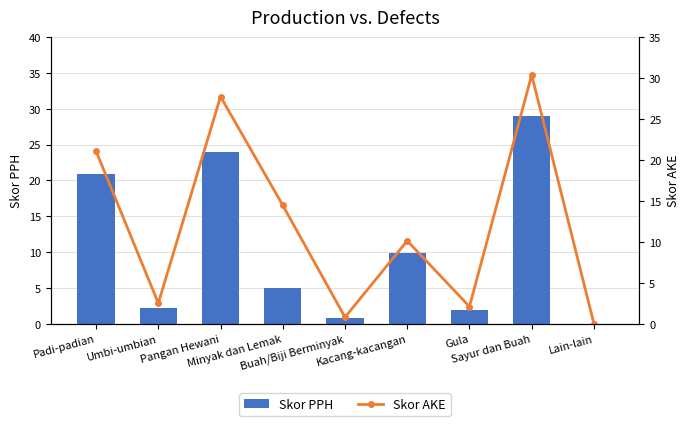

Reading right to left, list all the values displayed in this chart.

Skor PPH: Lain-lain=0.0	Sayur dan Buah=29.0	Gula=1.9	Kacang-kacangan=9.9	Buah/Biji Berminyak=0.8	Minyak dan Lemak=5.0	Pangan Hewani=24.0	Umbi-umbian=2.3	Padi-padian=20.9
Skor AKE: Lain-lain=0.0	Sayur dan Buah=30.4	Gula=2.1	Kacang-kacangan=10.1	Buah/Biji Berminyak=0.8	Minyak dan Lemak=14.5	Pangan Hewani=27.7	Umbi-umbian=2.5	Padi-padian=21.1